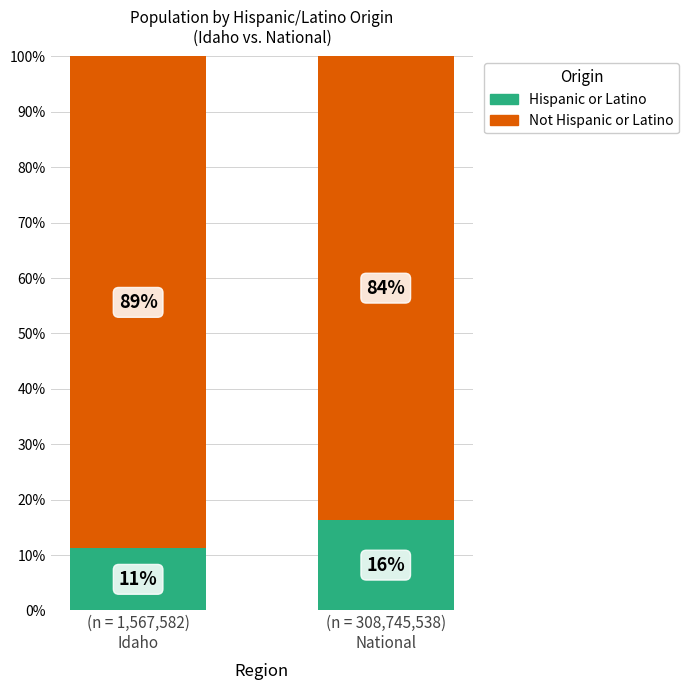

What is the lowest value of the Hispanic or Latino series?

11.2